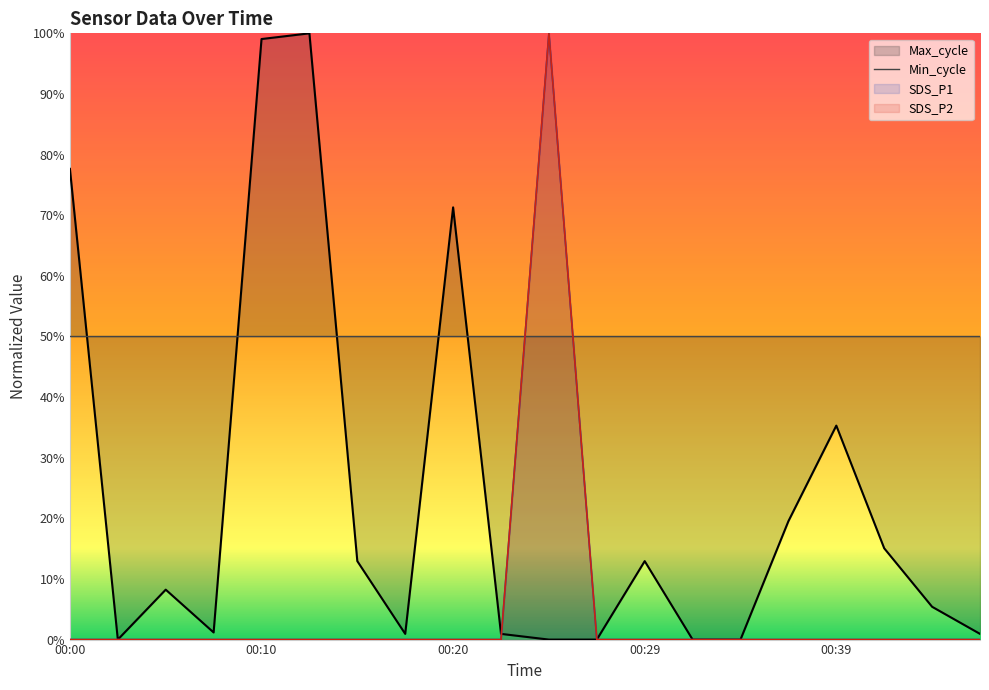

What is the difference between the highest and lowest values at 00:22?

0.9